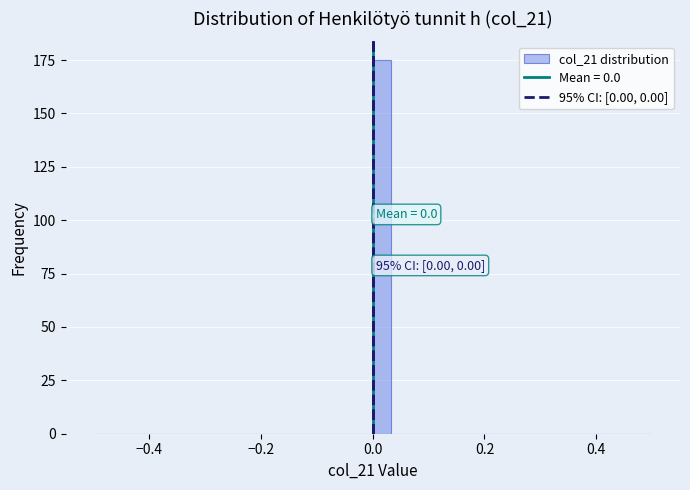

Read against the x-axis, roughly where is the centre of the tallest bar?

0.02